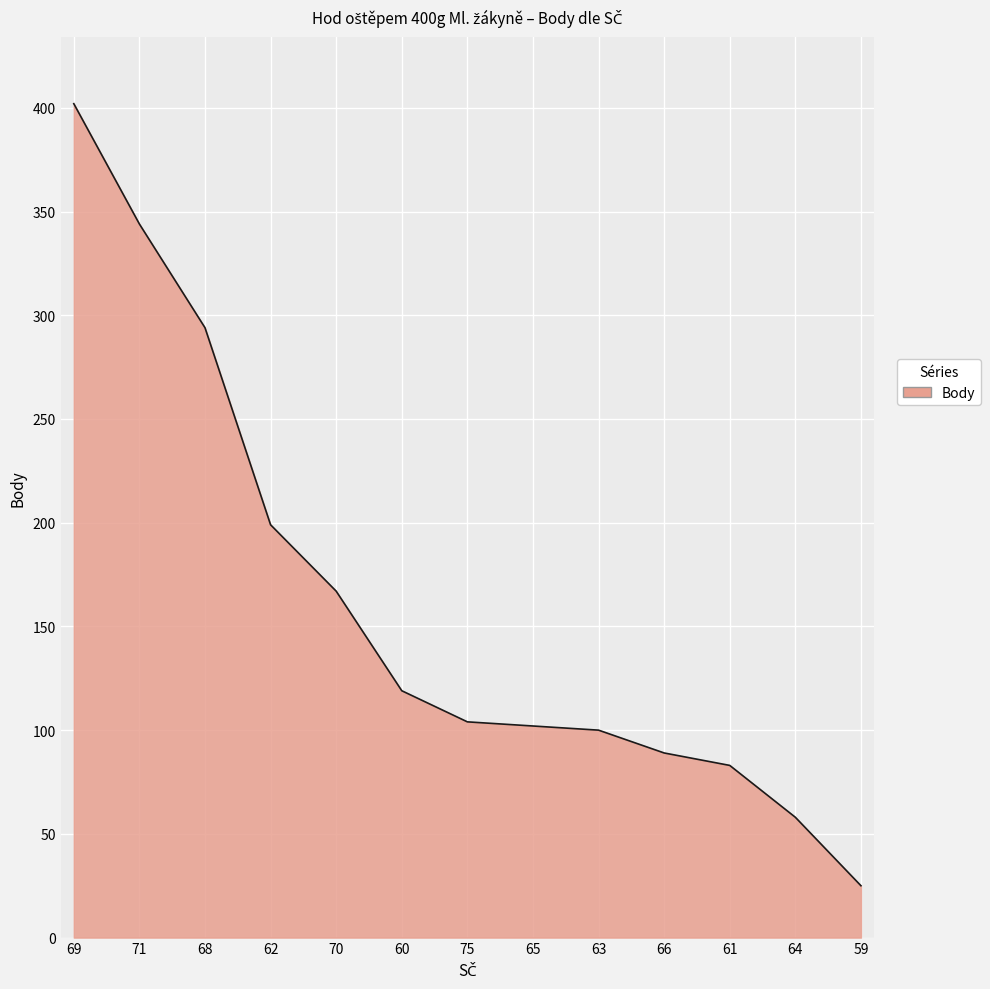

Which label corresponds to the largest value in the chart?

69